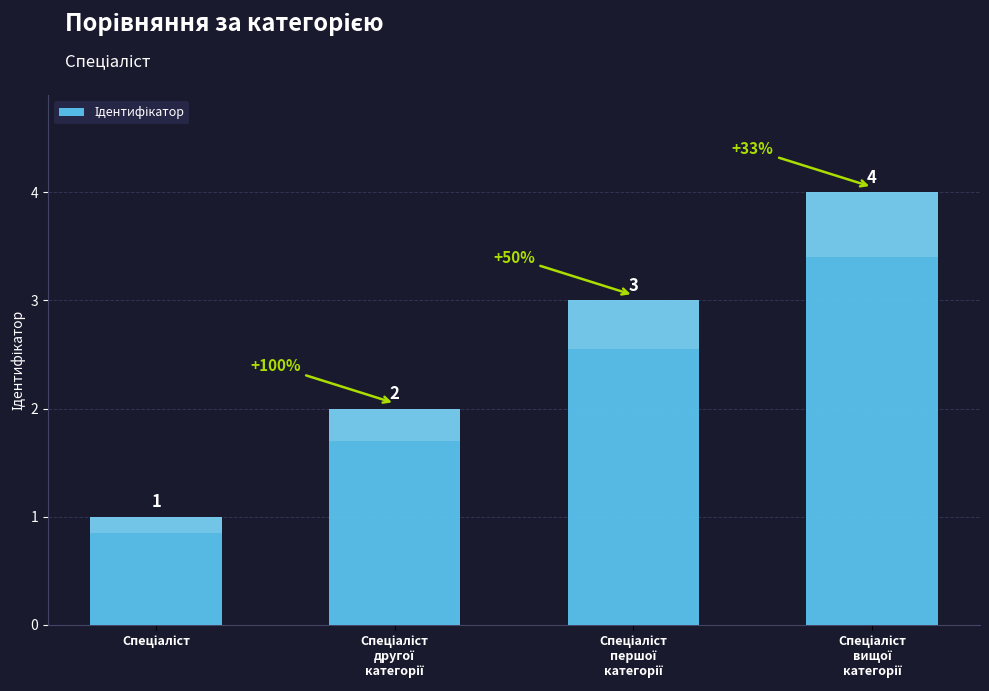

Where does the data first go above 3?

Спеціаліст
вищої
категорії